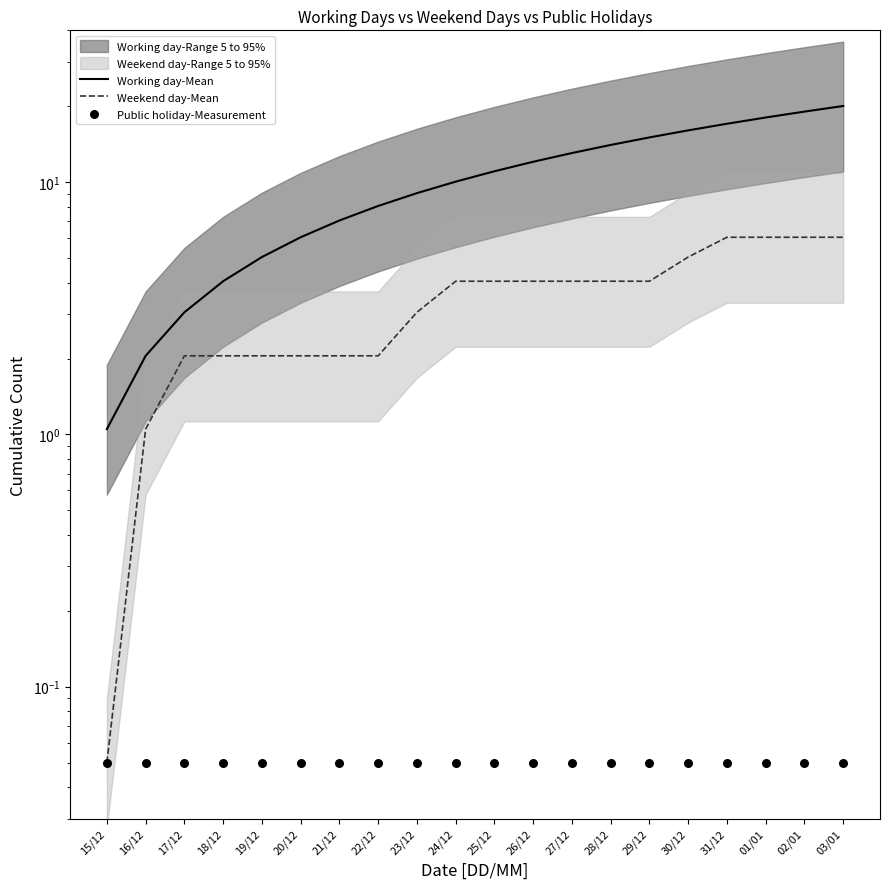

Which series contains the lowest Y value?

Weekend day-Mean